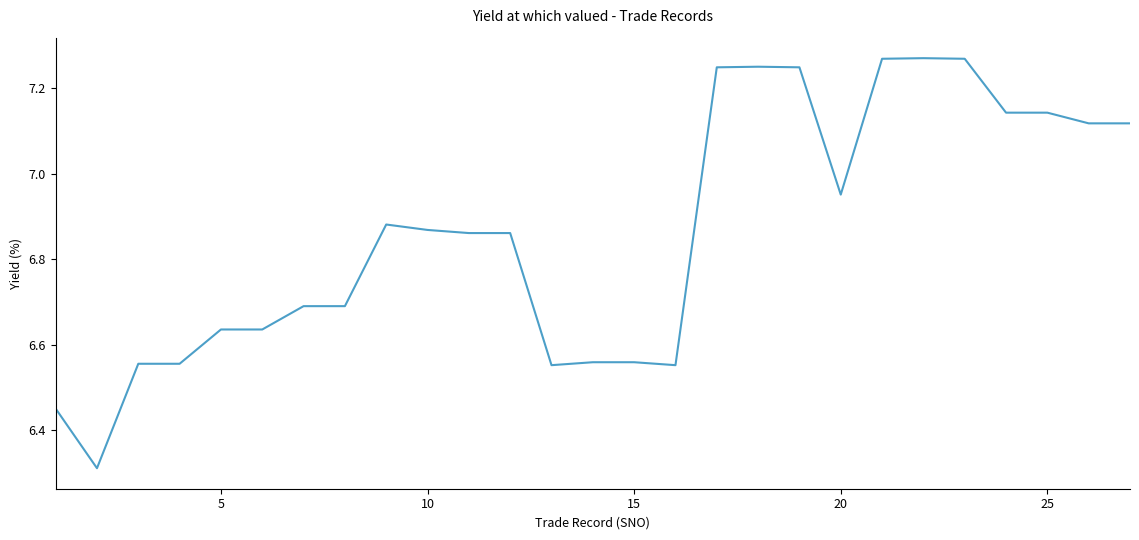

How many lines are shown in the chart?

1